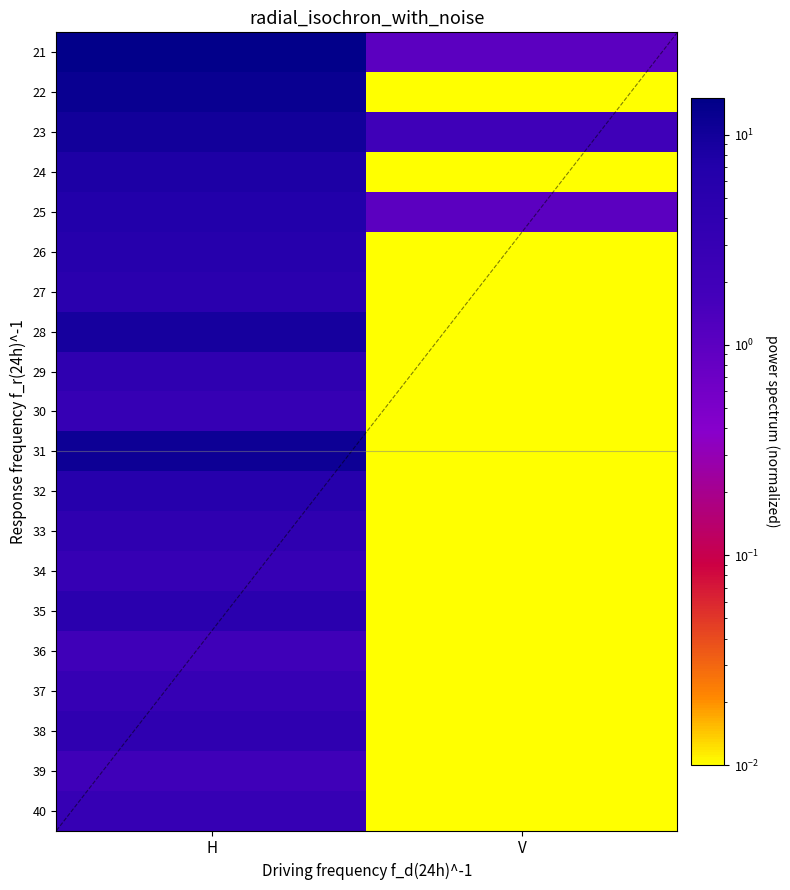

The 38 series shows 7.0 at H. True or false?

False